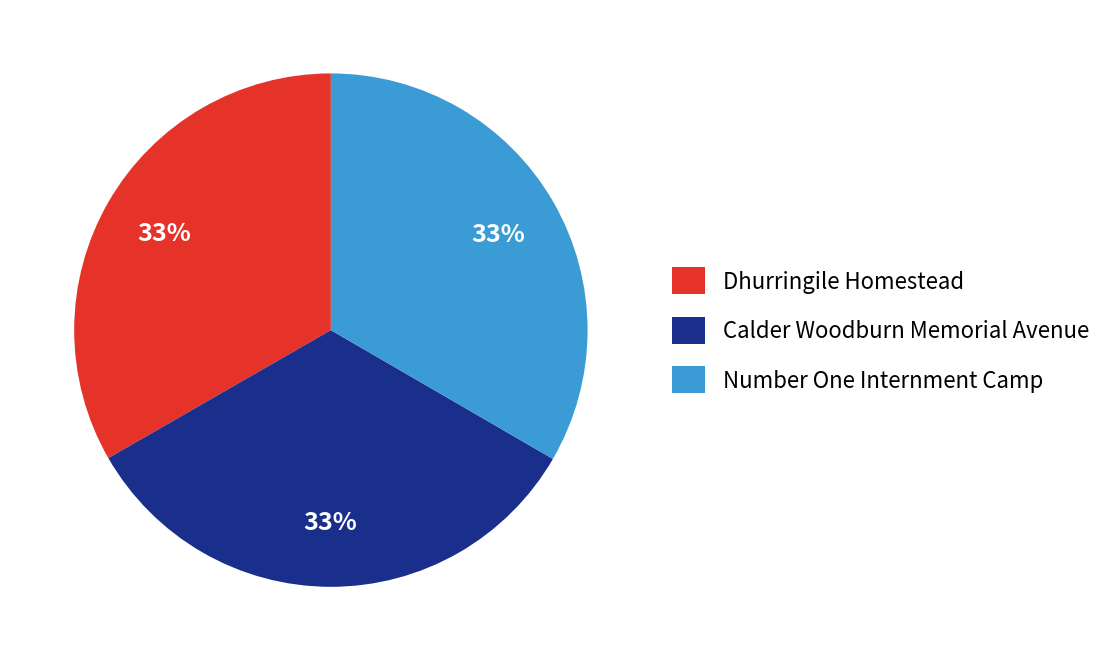

True or false: Dhurringile Homestead accounts for 33% of the total.

True